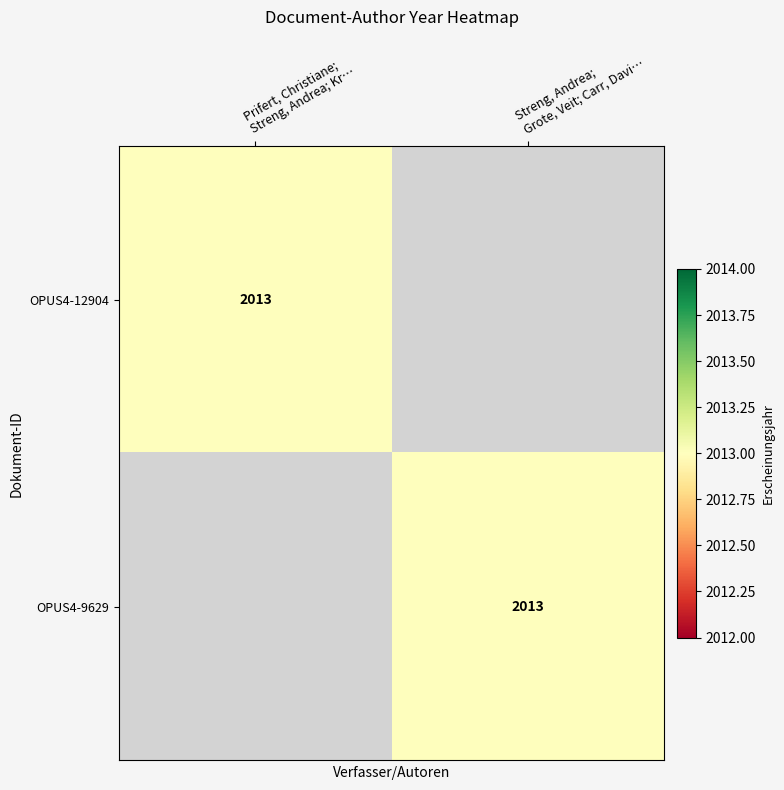

Rank the series at Prifert, Christiane; Streng, Andrea; Kr… from highest to lowest value.

OPUS4-12904, OPUS4-9629